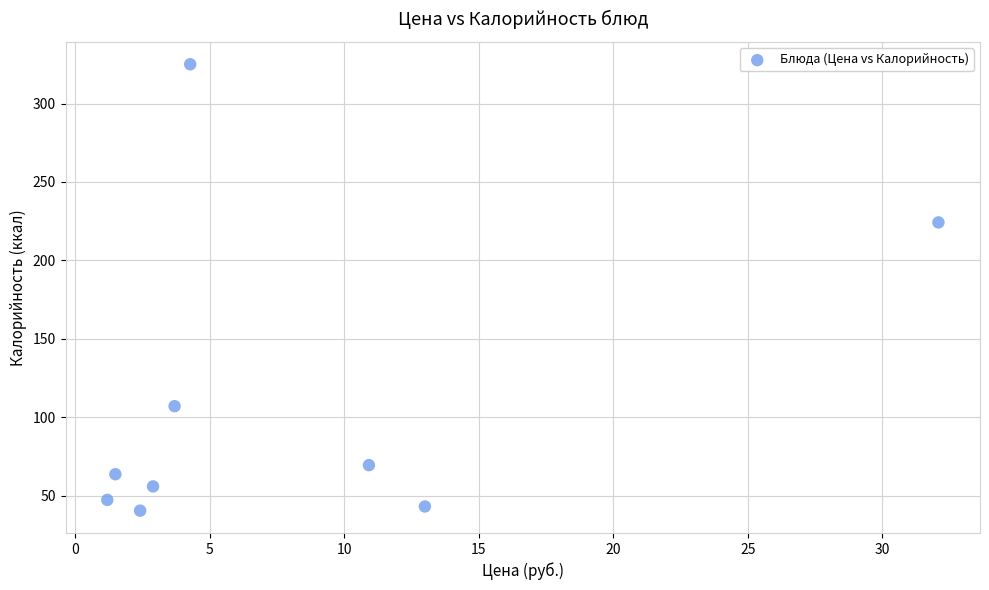

What is the average X value?

8.0